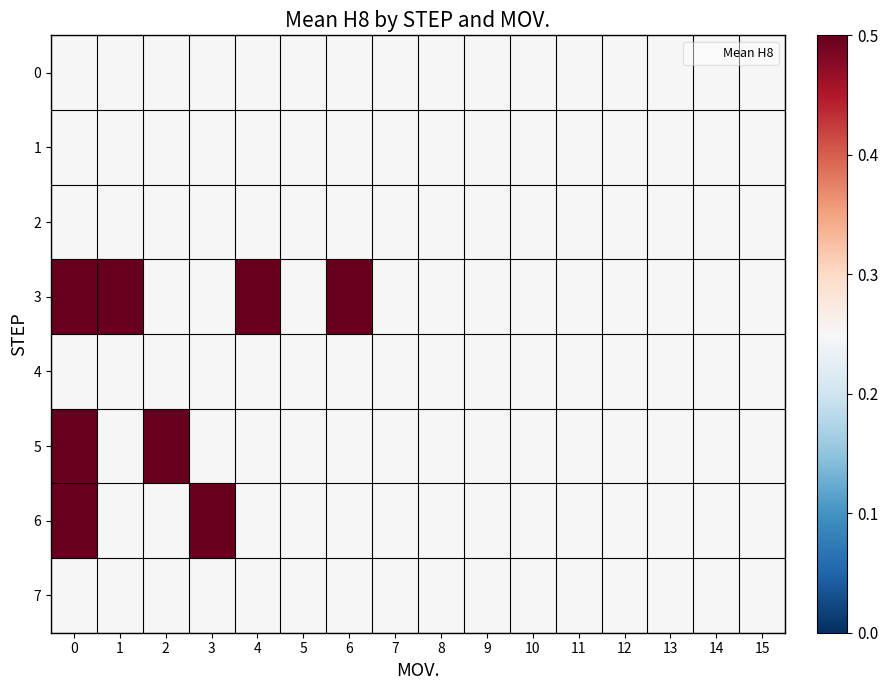

What is the maximum value shown in the chart?

0.5